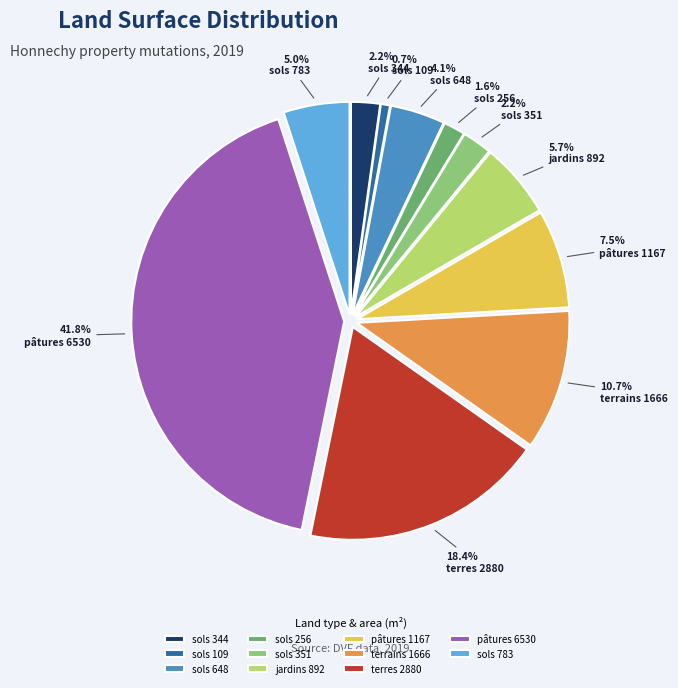

Which slice is the smallest?

sols 109